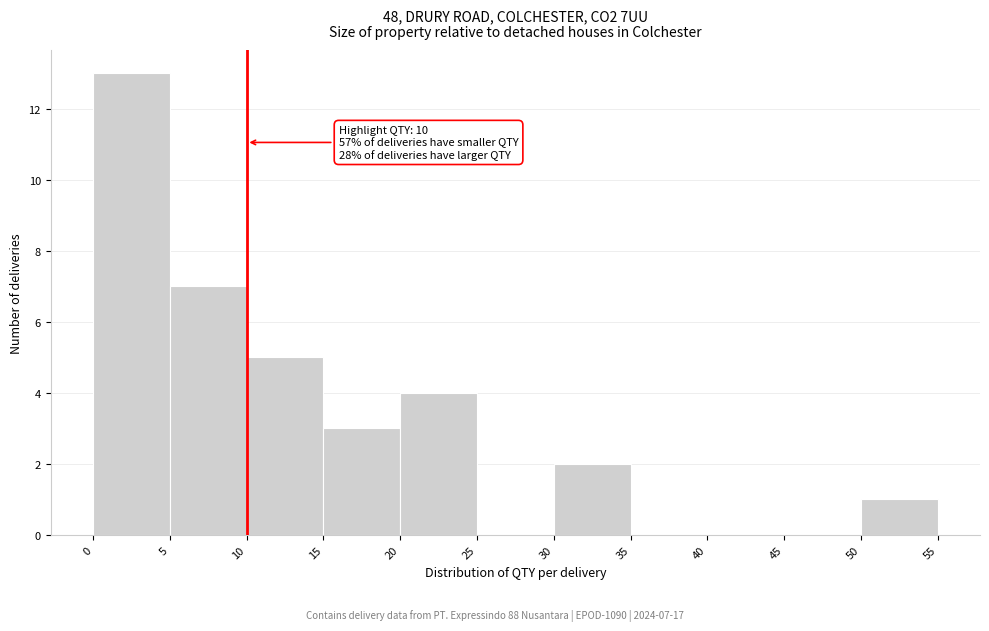

Which range on the x-axis has the tallest bar?

0 to 5